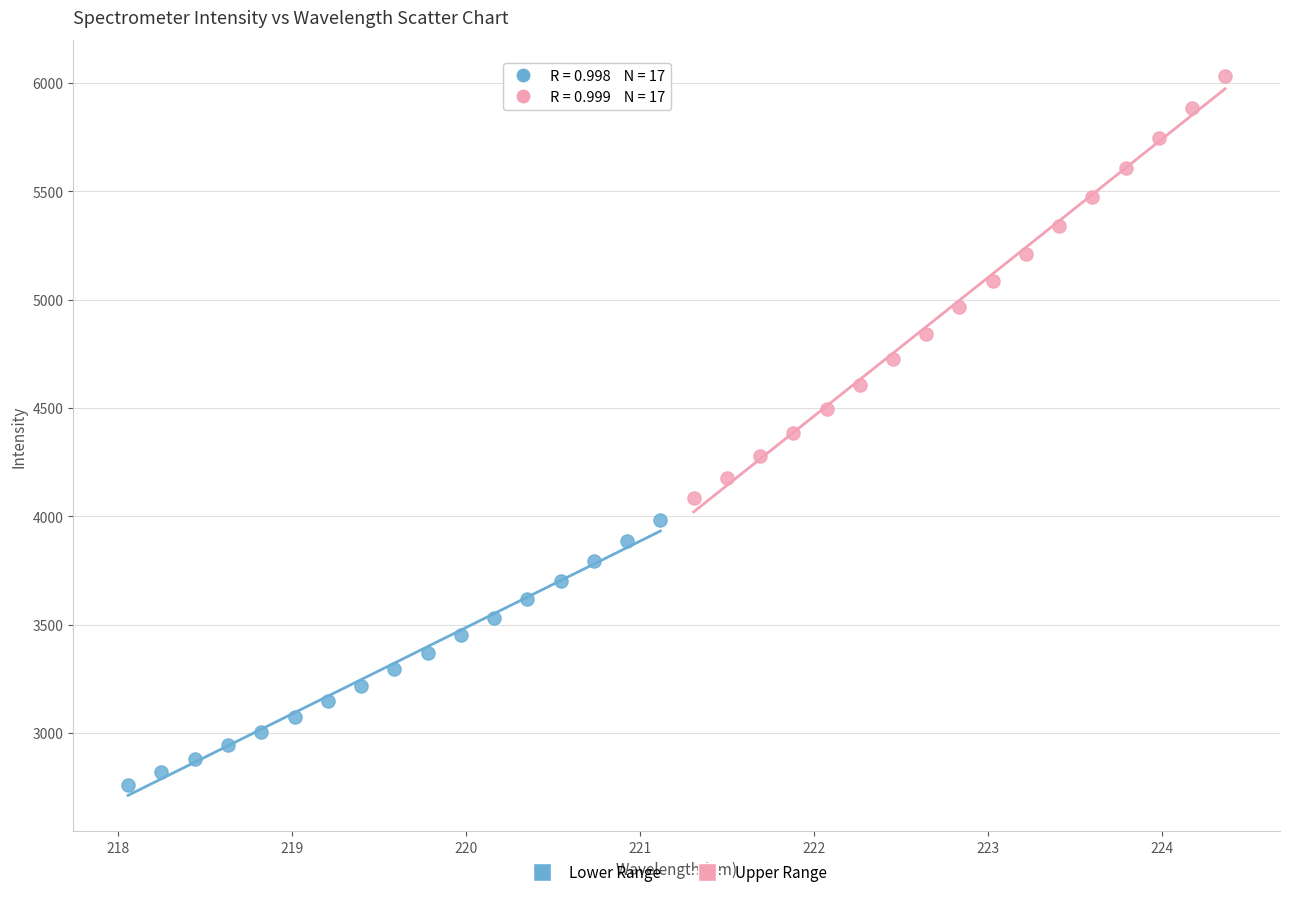

Which series reaches the maximum Y coordinate?

Upper Range